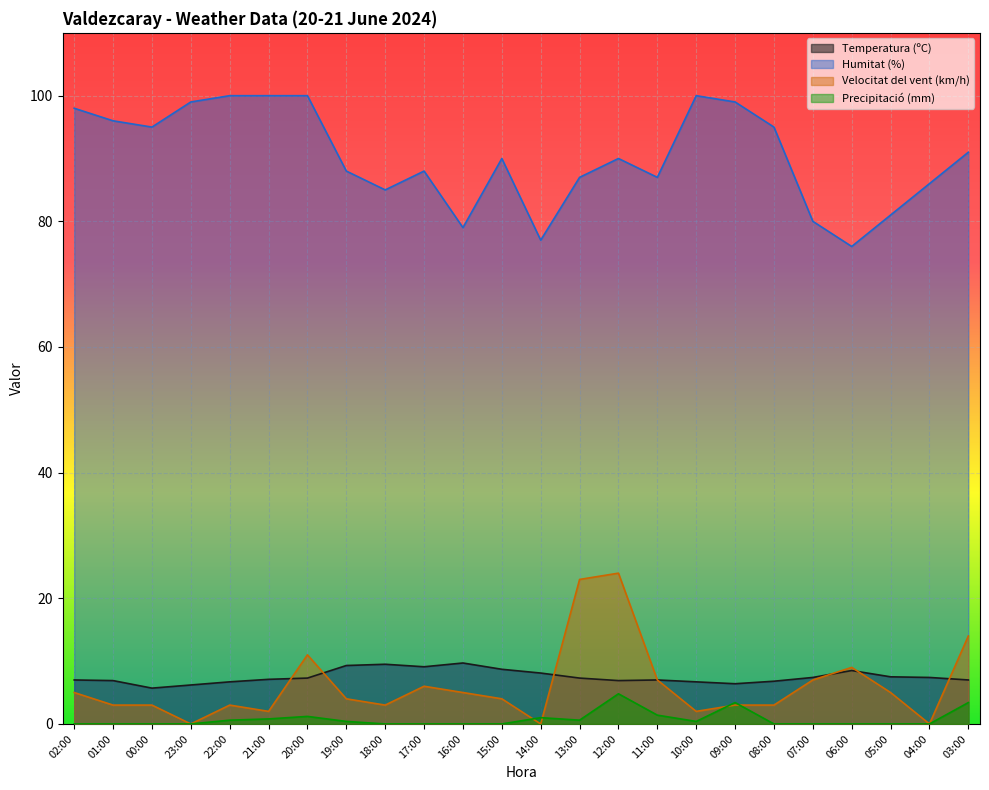

Between 21:00 and 07:00, which series saw the biggest shift?

Humitat (%)